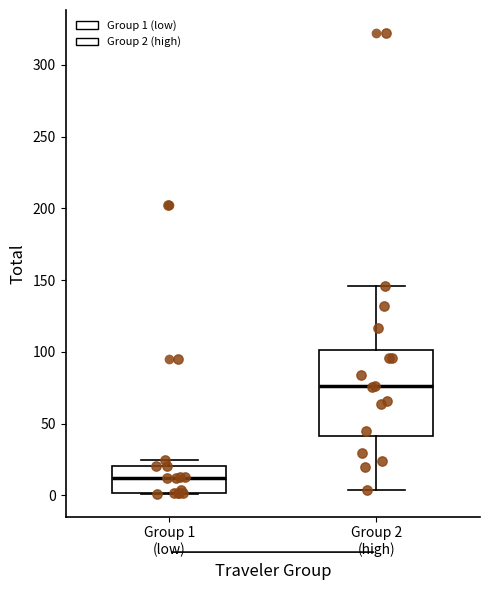

Reading left to right, read every box against the y-axis: the position of its median line, the range the box covers, and the ends of its whiskers. The values are not printed on the chart, so give them approximately, as read against the axis.

Group 1 (low): median 10, box 0 to 20, whiskers 0 to 25
Group 2 (high): median 75, box 40 to 100, whiskers 5 to 145